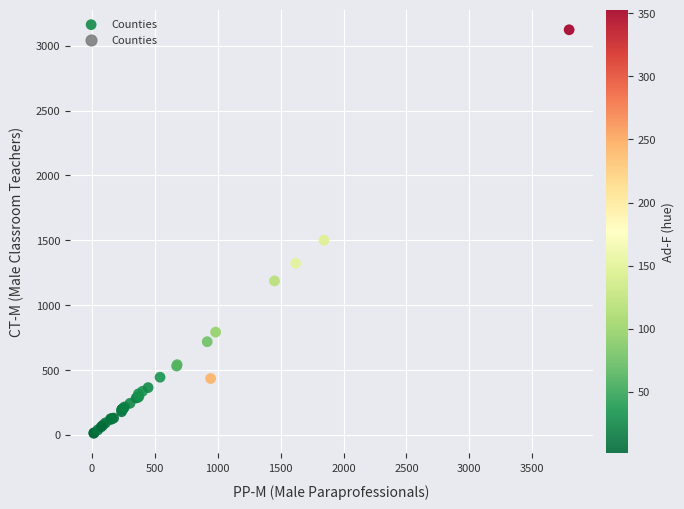

What Y value in the scatter plot is closest to 1568?

1501